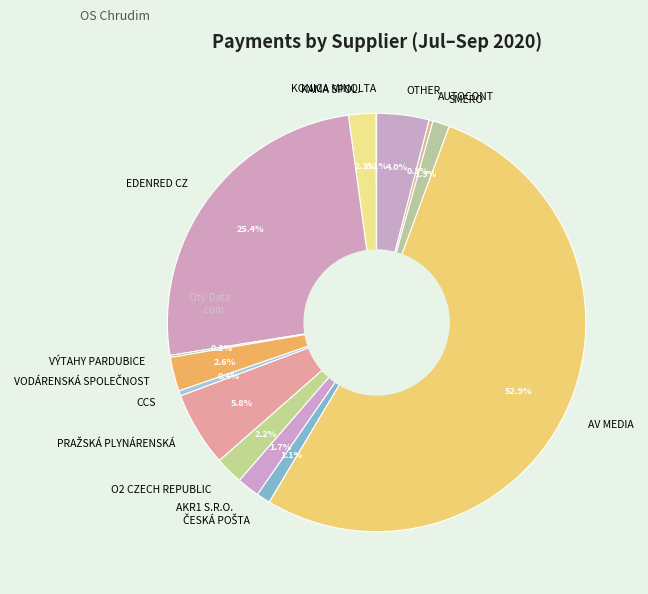

What percentage is the SMERO slice, to the nearest percent?

1%